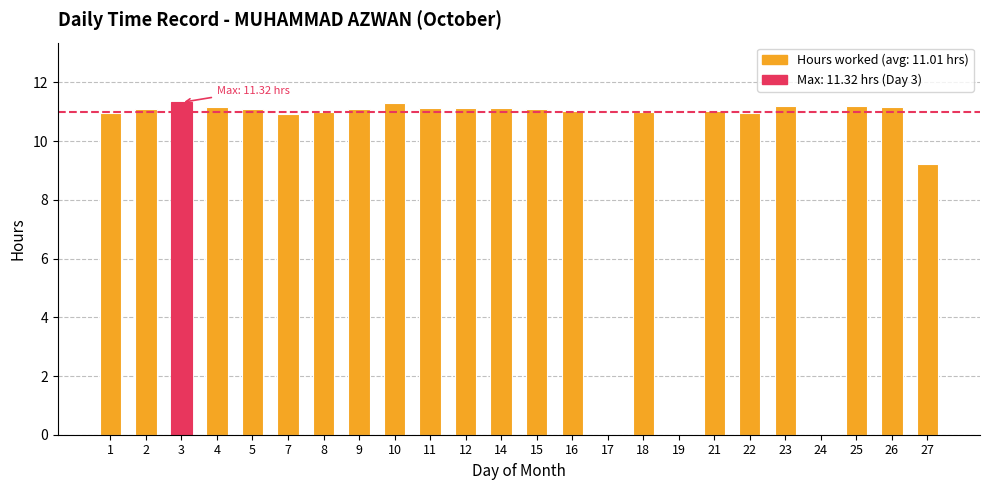

Where is the data nearest to the value 5?

27